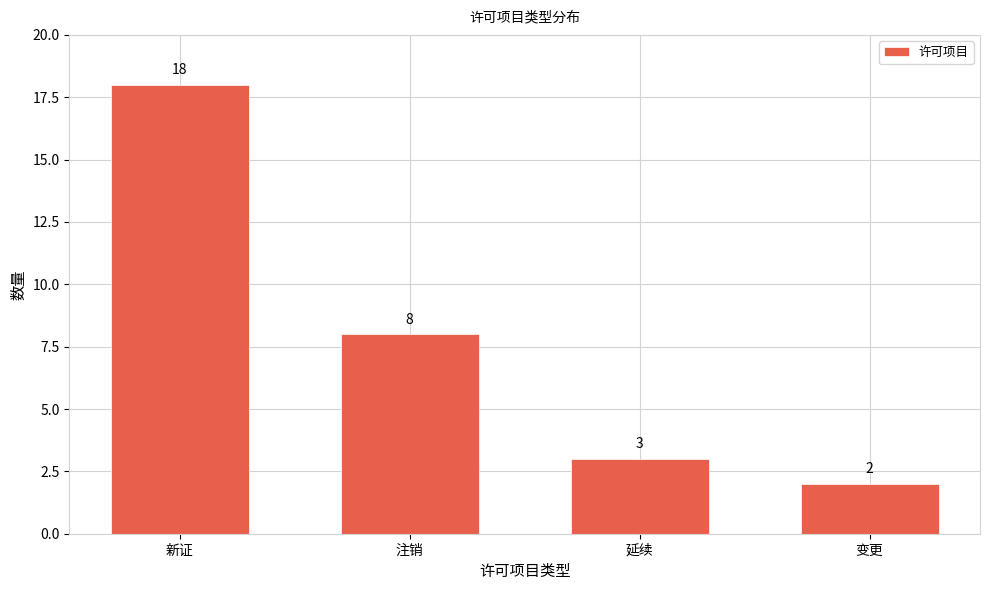

Reading right to left, list all the values displayed in this chart.

变更=2	延续=3	注销=8	新证=18